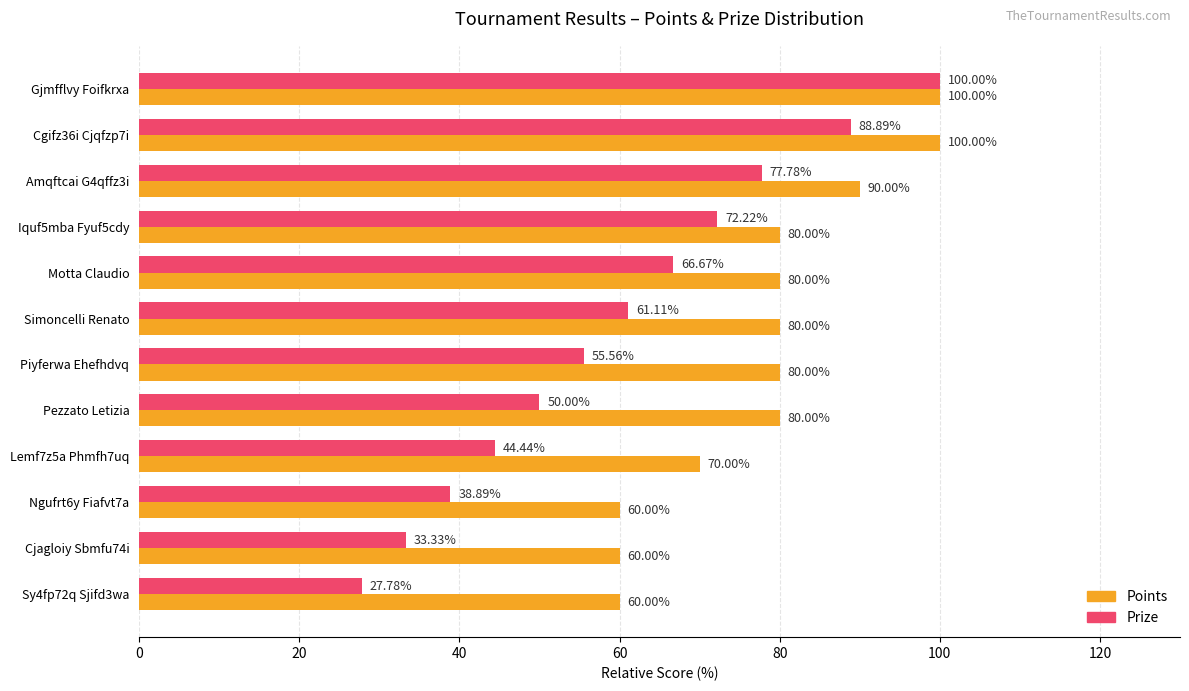

What is the minimum value for Prize?

27.8